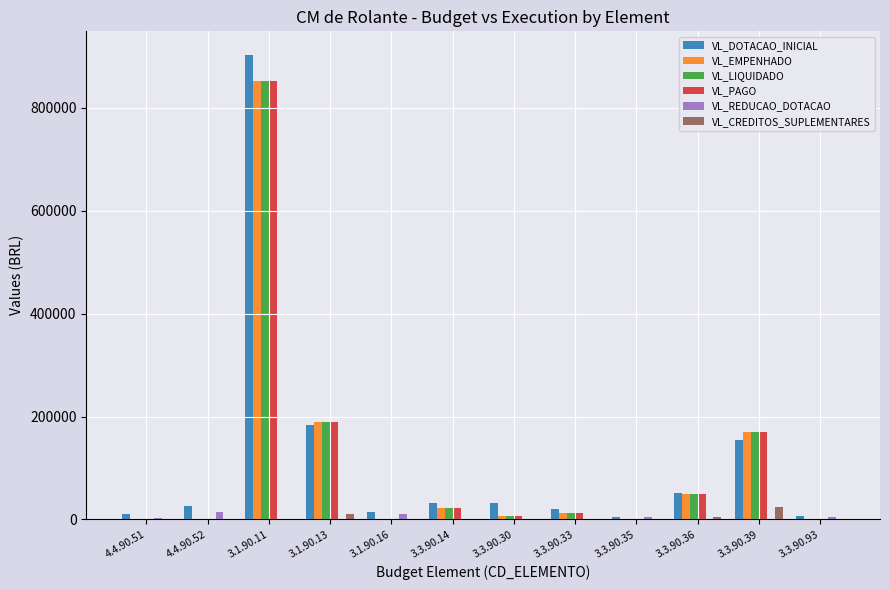

At which label does VL_PAGO reach its peak?

3.1.90.11